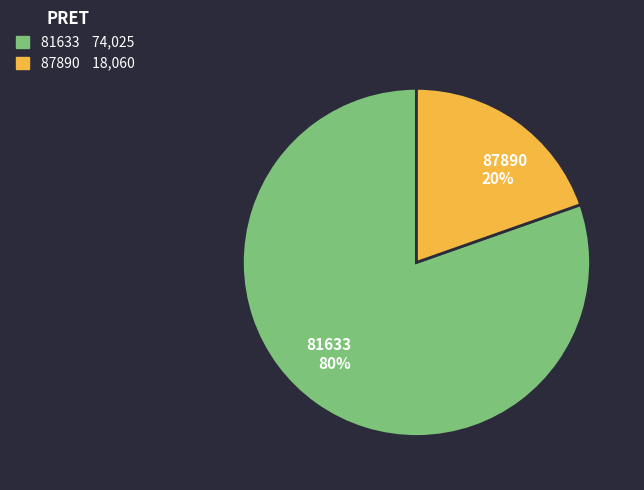

Which slice is the largest?

81633